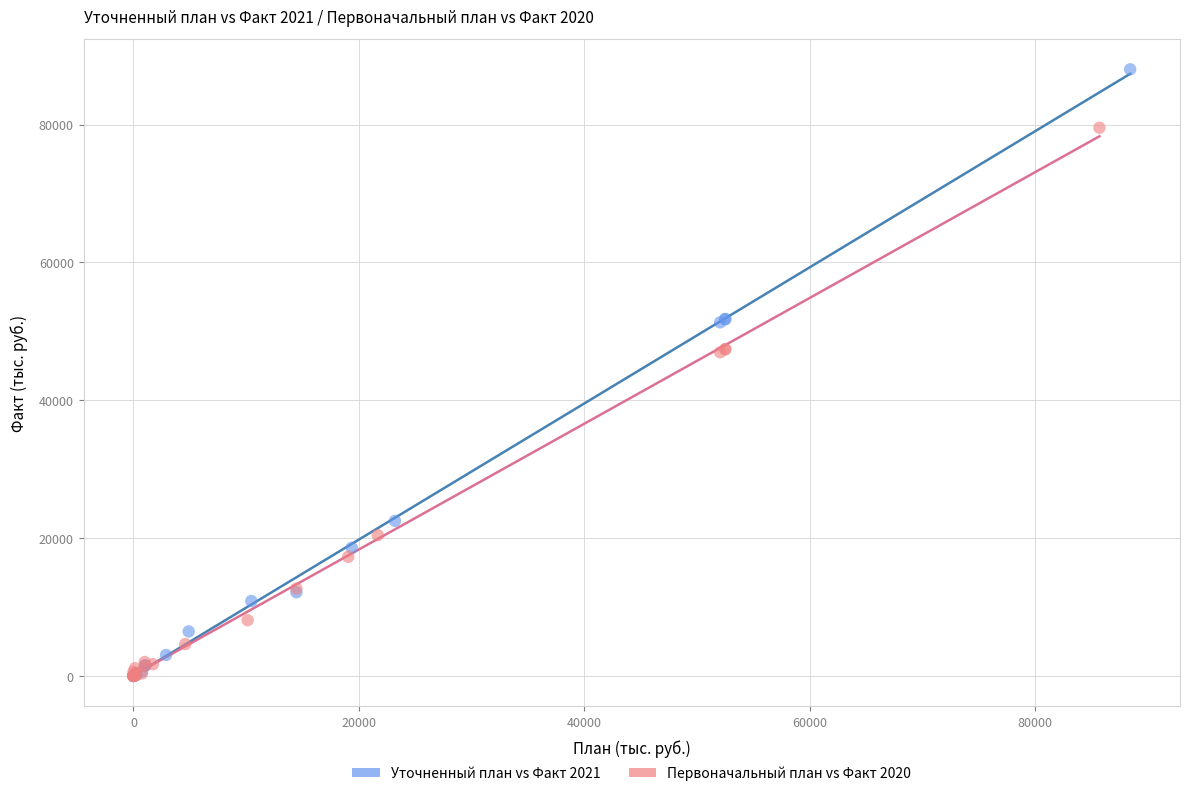

What are all the series names shown in the legend?

Уточненный план vs Факт 2021, Первоначальный план vs Факт 2020